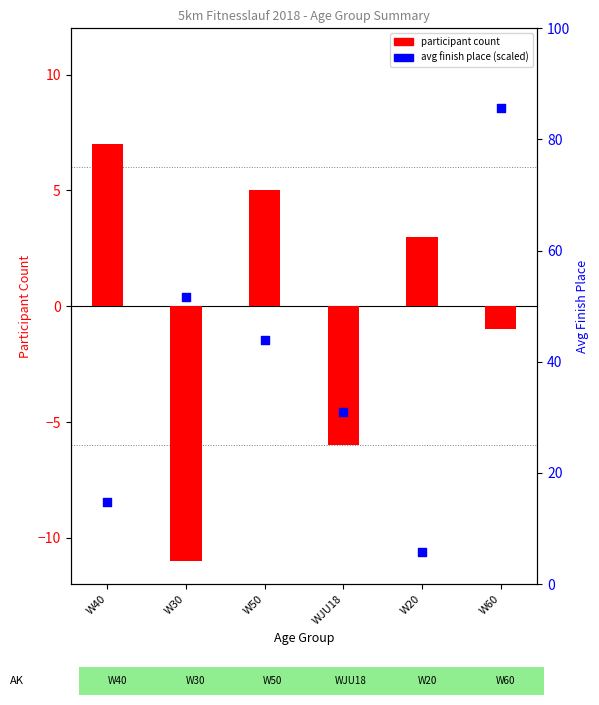

Is the value of participant count (±) at W30 greater than the value of avg finish place (percentile) at WJU18?

No